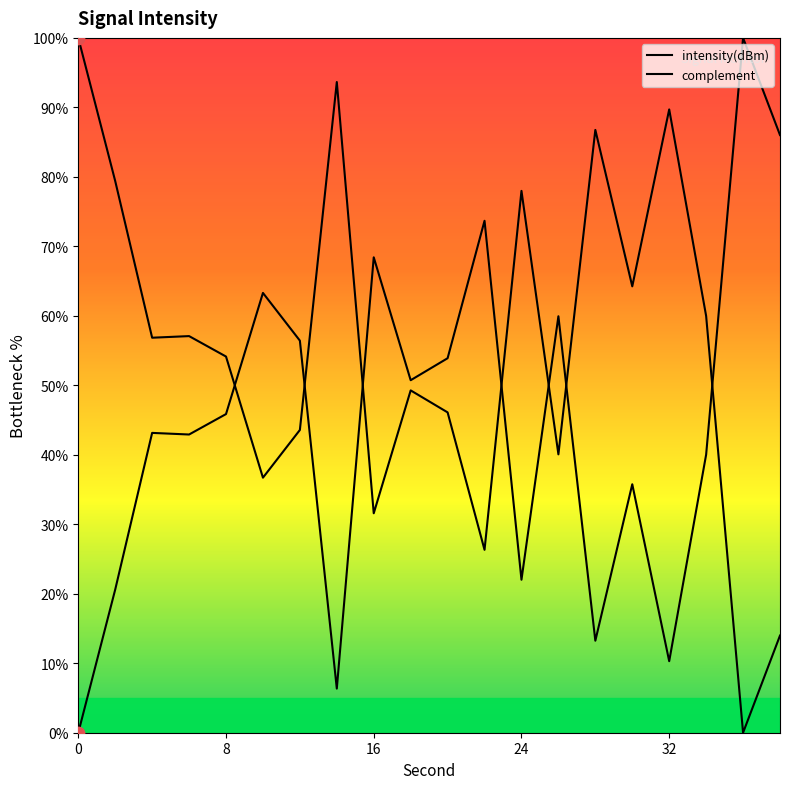

What is the change in value from 16 to 22?

-5.3